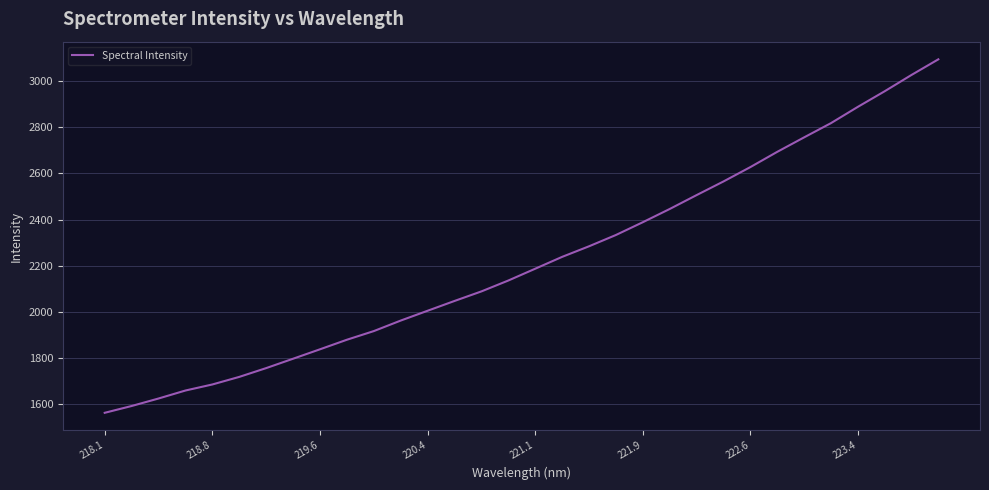

What is the maximum value shown in the chart?

3095.5